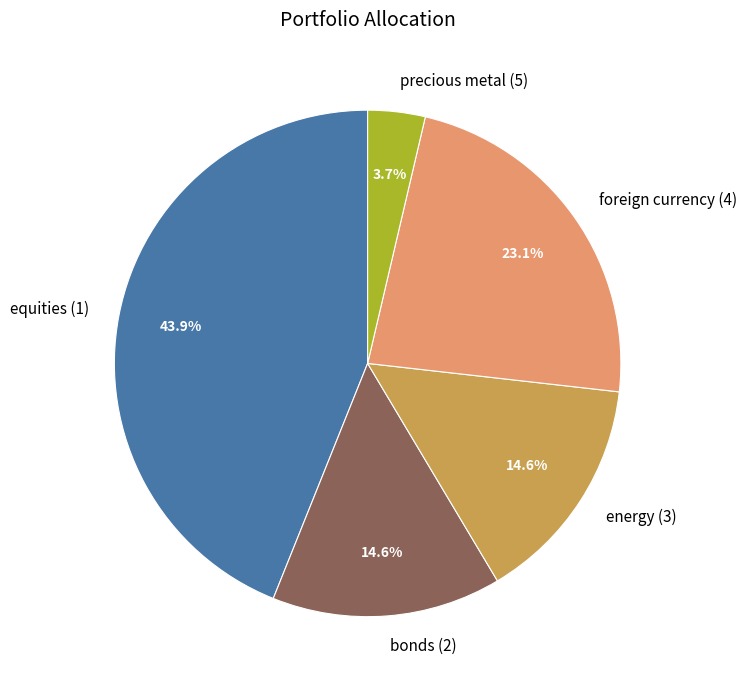

To the nearest percent, what is the average slice percentage?

20%